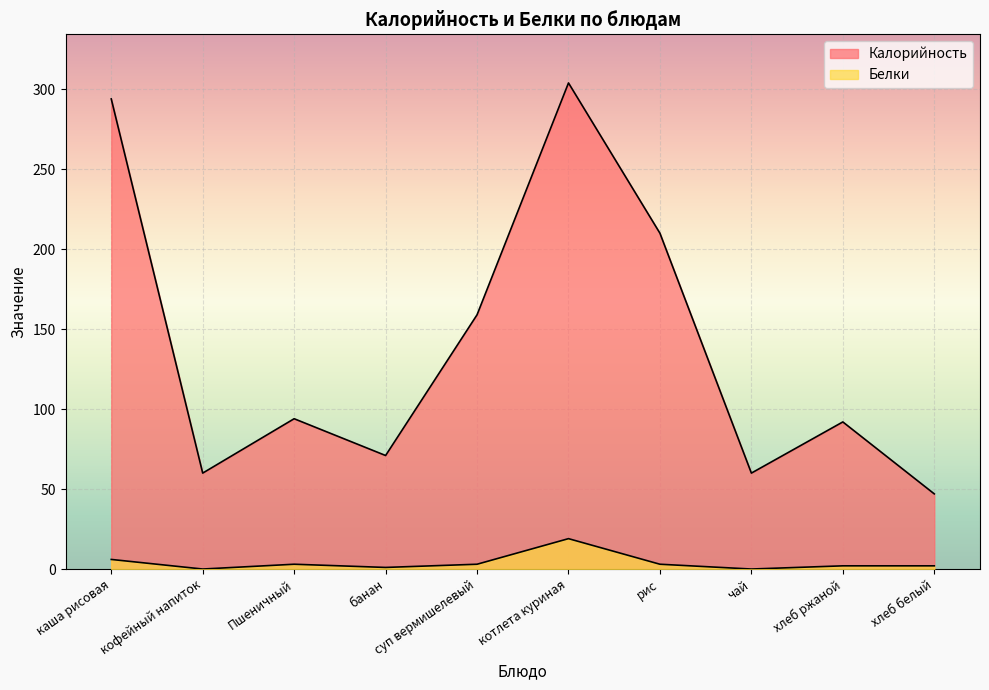

How many lines are shown in the chart?

2